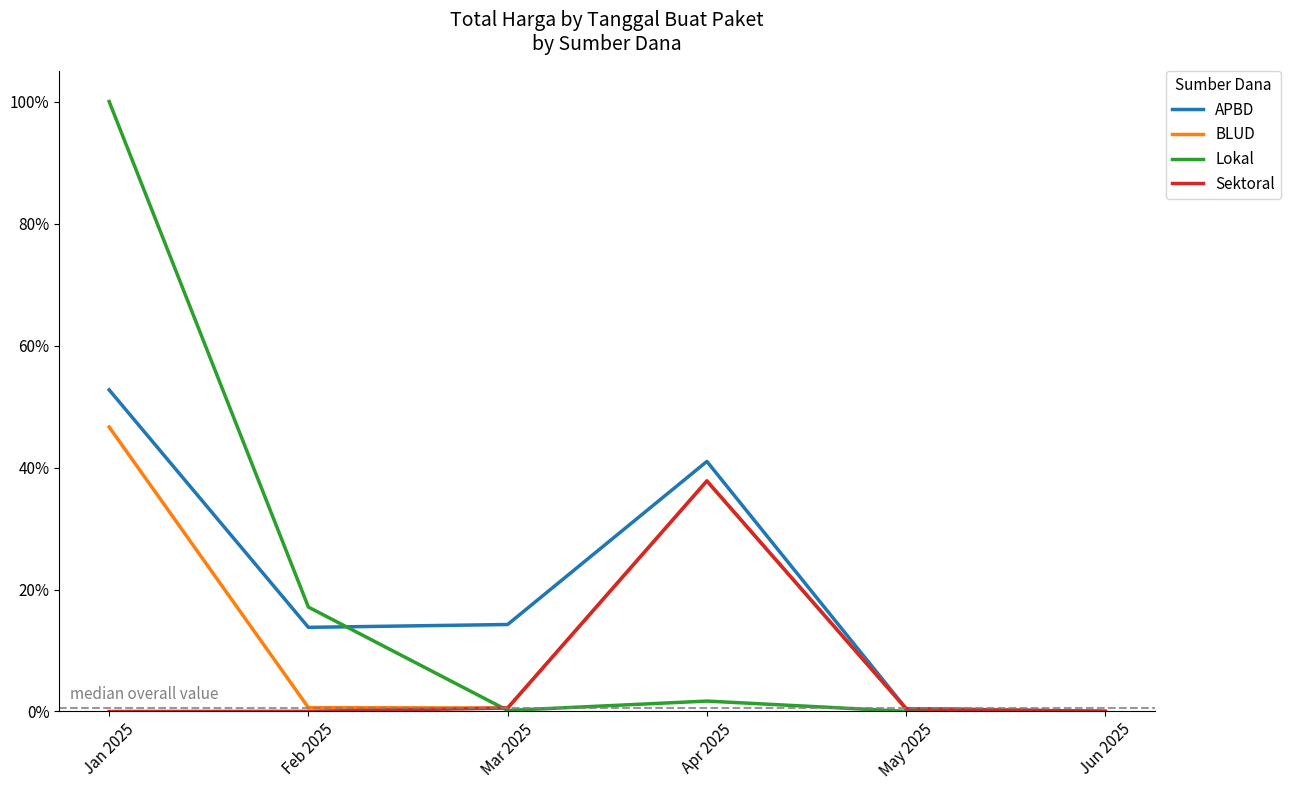

Is the value of APBD at Feb 2025 greater than the value of Lokal at Mar 2025?

Yes